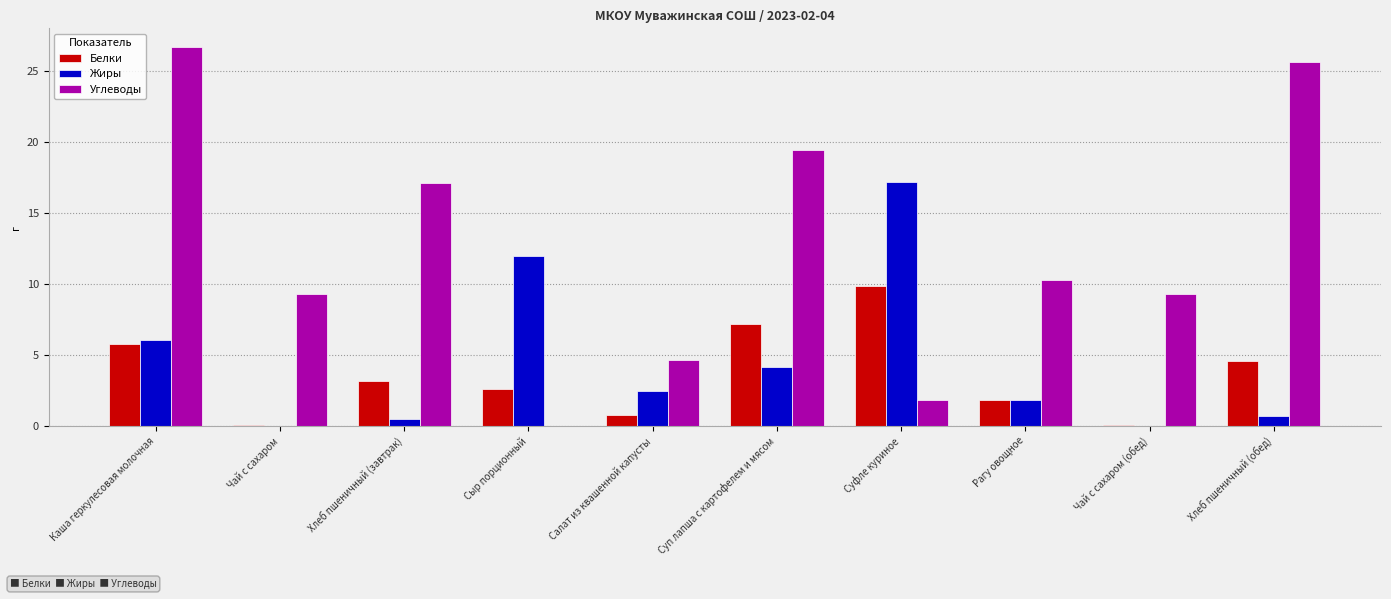

Which category has the highest value in the Жиры series?

Суфле куриное